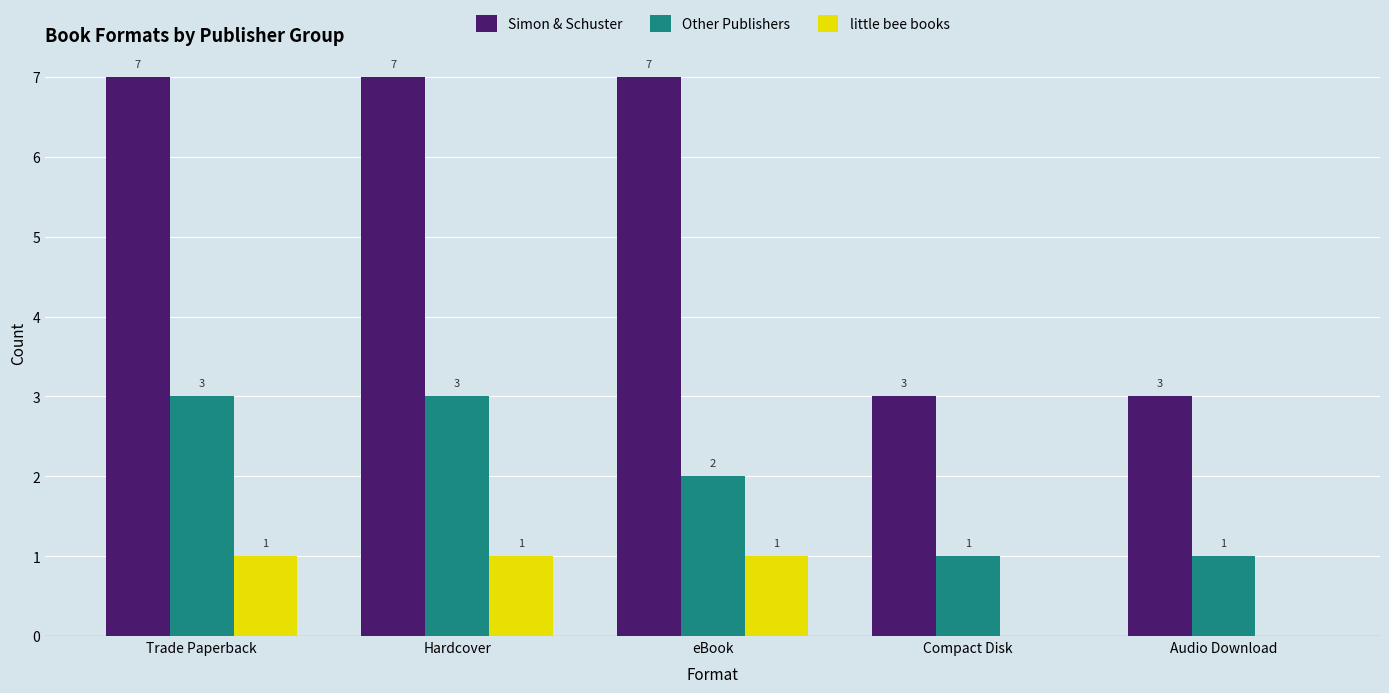

What is the total value across all series at eBook?

10